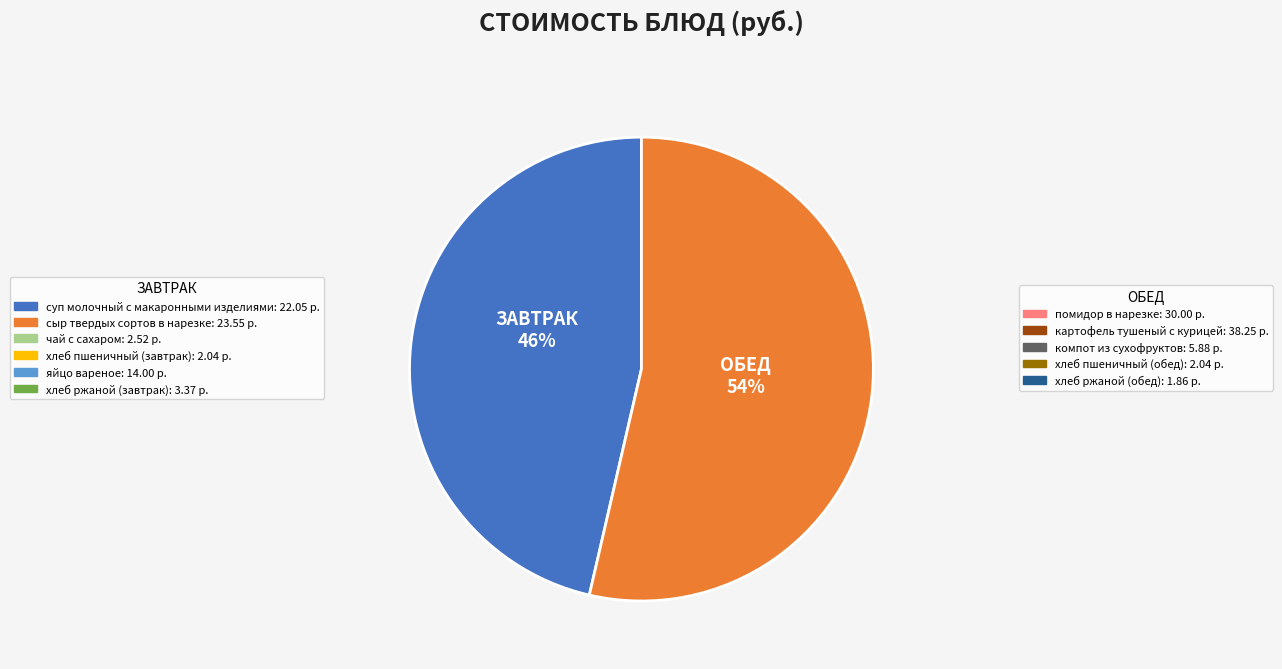

How many slices are in this pie chart?

2